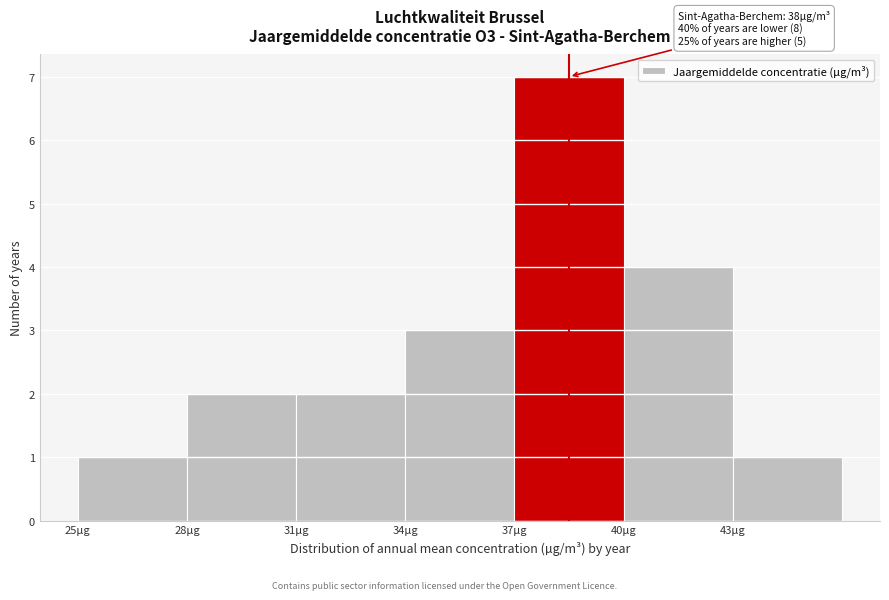

Which range on the x-axis has the tallest bar?

37 to 40